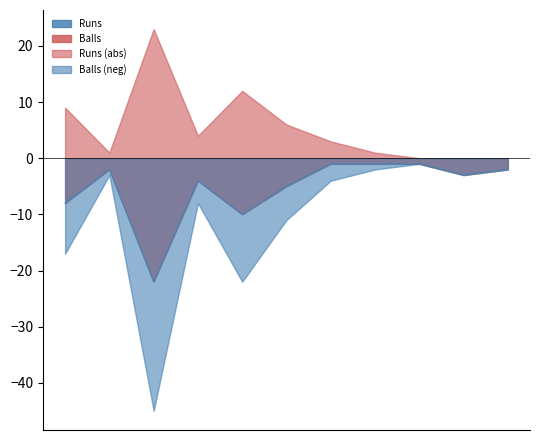

How many categories are shown in the chart?

11